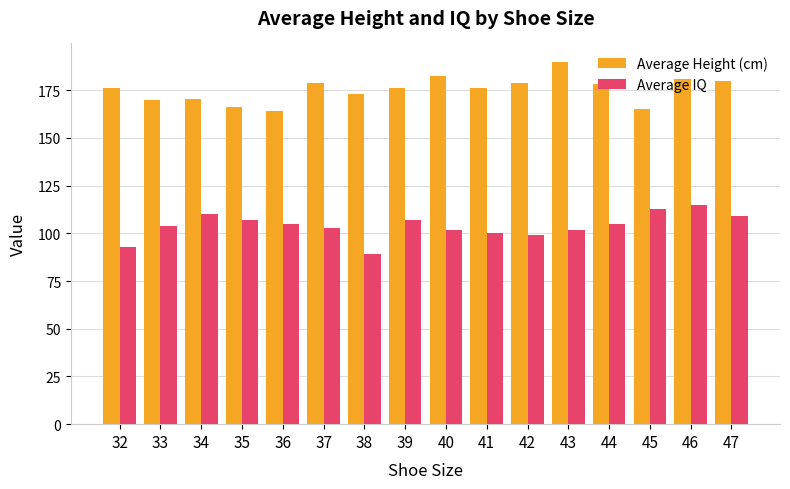

At which label does Average IQ reach its minimum?

38